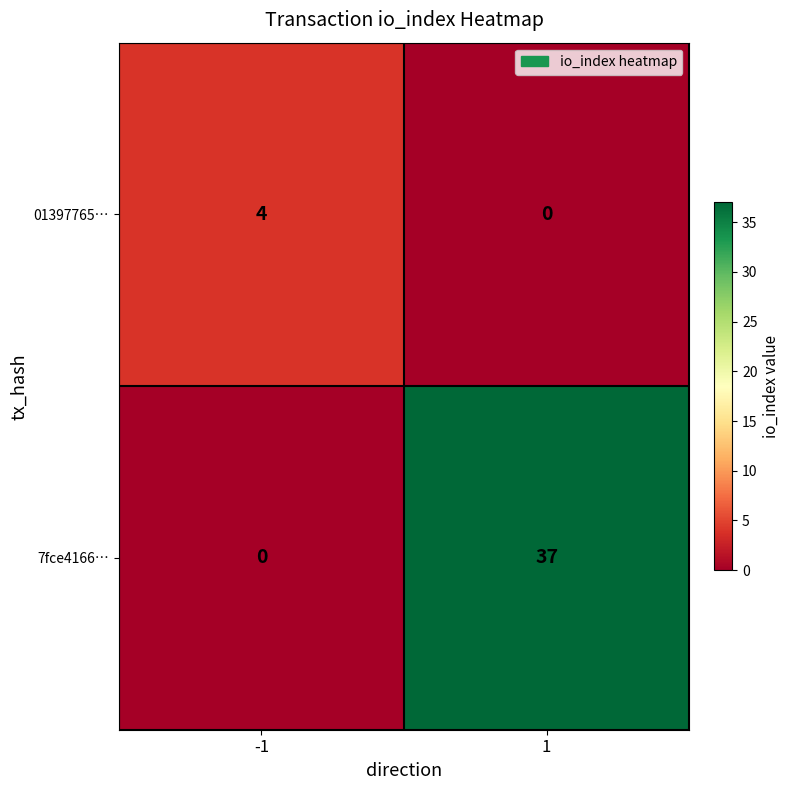

What is the total value across all series at 1?

37